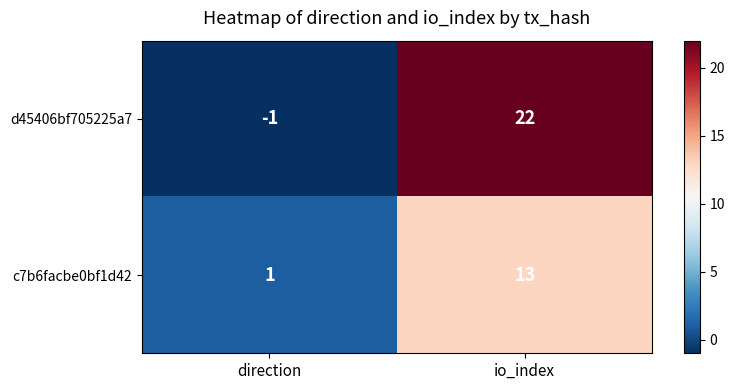

At how many categories does at least one series exceed 19?

1